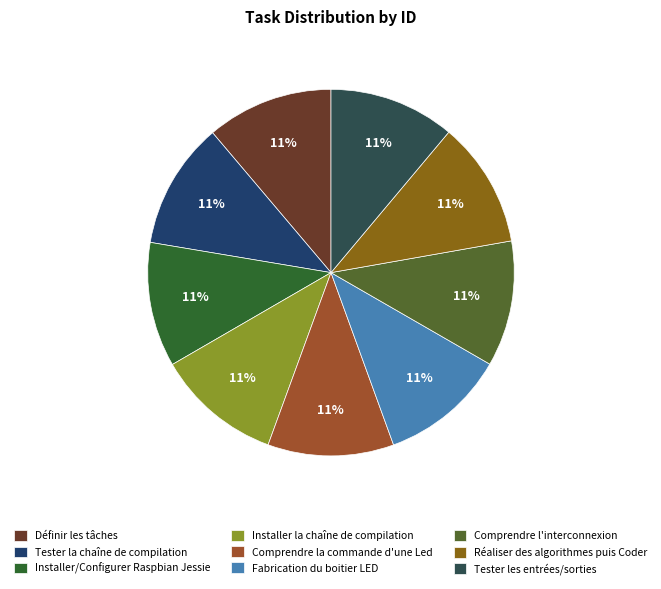

Is Installer la chaîne de compilation the majority of the pie?

No